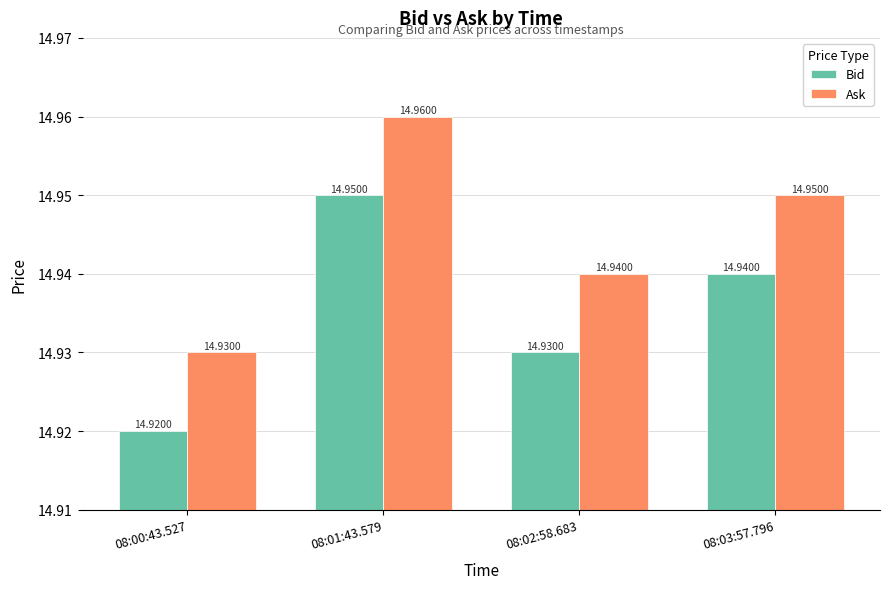

Which series has the largest total across all categories?

Ask